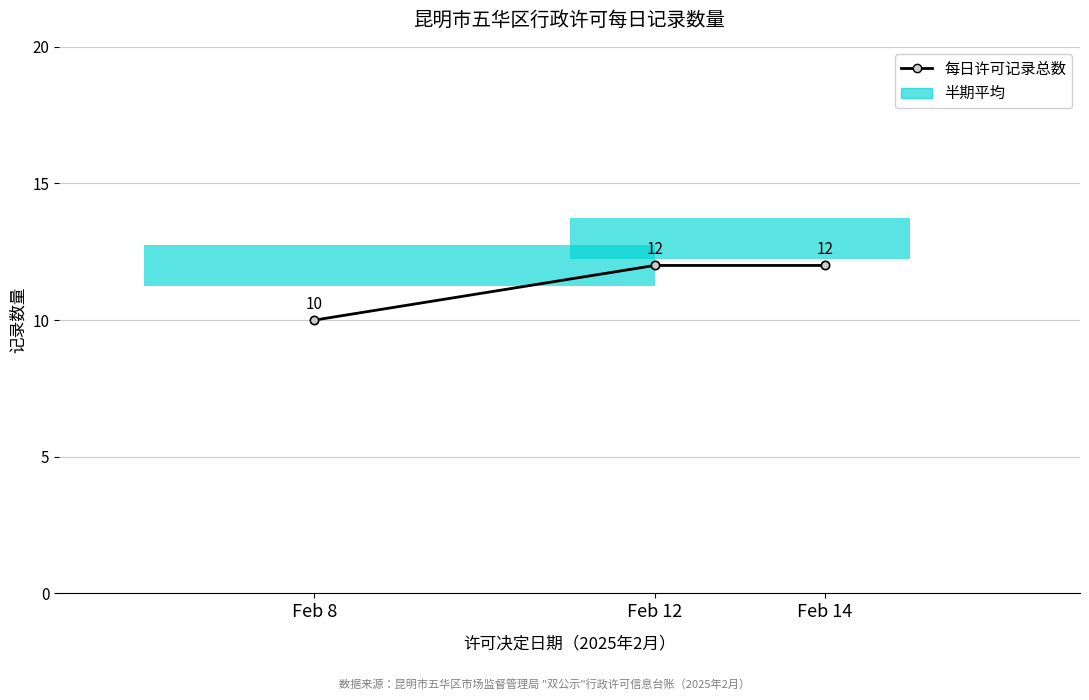

Reading left to right, list all the values displayed in this chart.

10	12	12